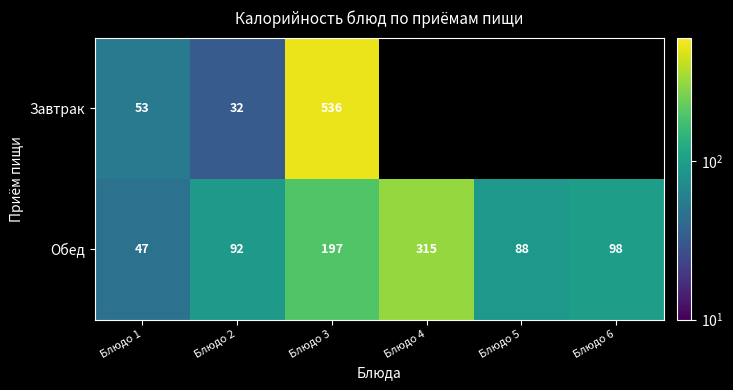

Which label corresponds to the smallest value in the chart?

Блюдо 2